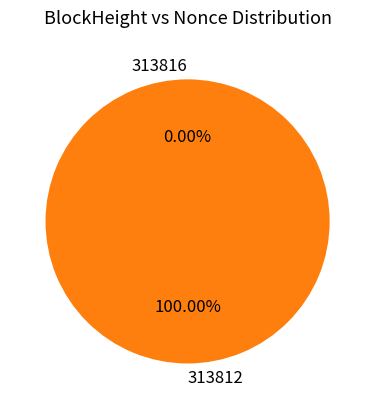

Which category has the smallest portion of the pie?

313816